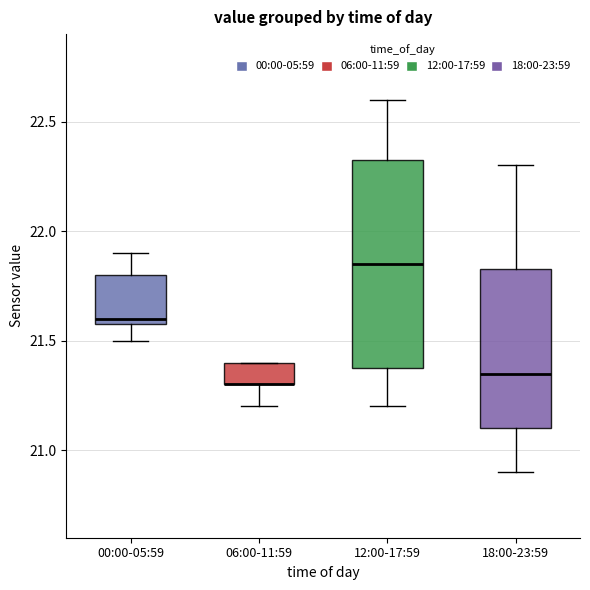

Comparing the boxes themselves (not the whiskers), which one is the tallest?

12:00-17:59